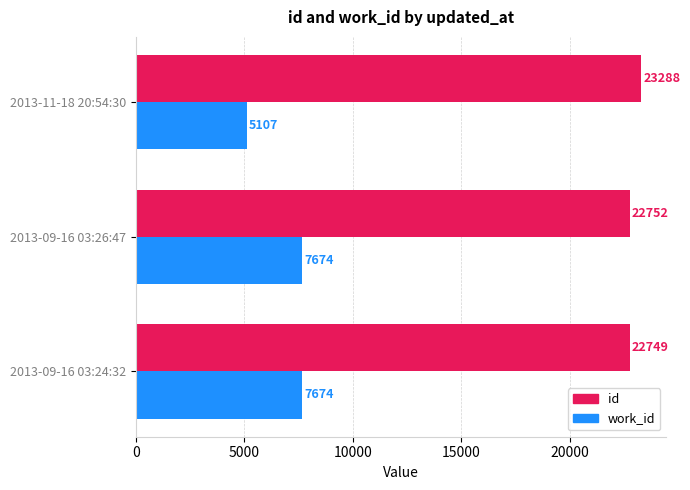

Count the number of data series in this chart.

2